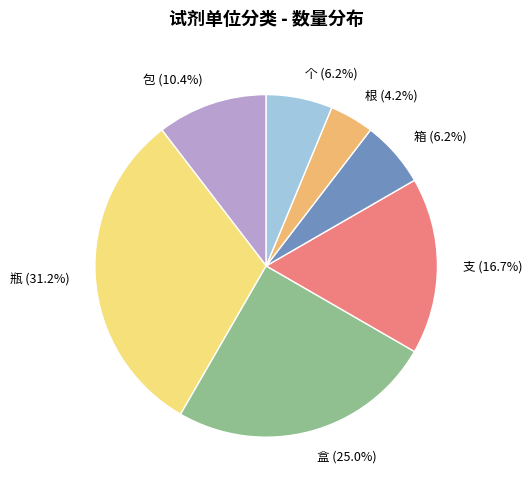

Approximately how many times larger is the value at 瓶 compared to 箱?

5.0